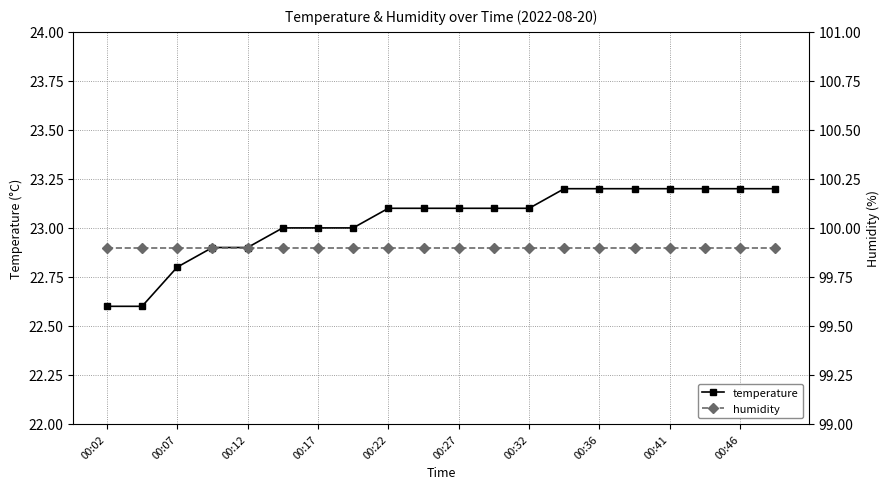

The value of temperature at 00:07 is 38.9. True or false?

False